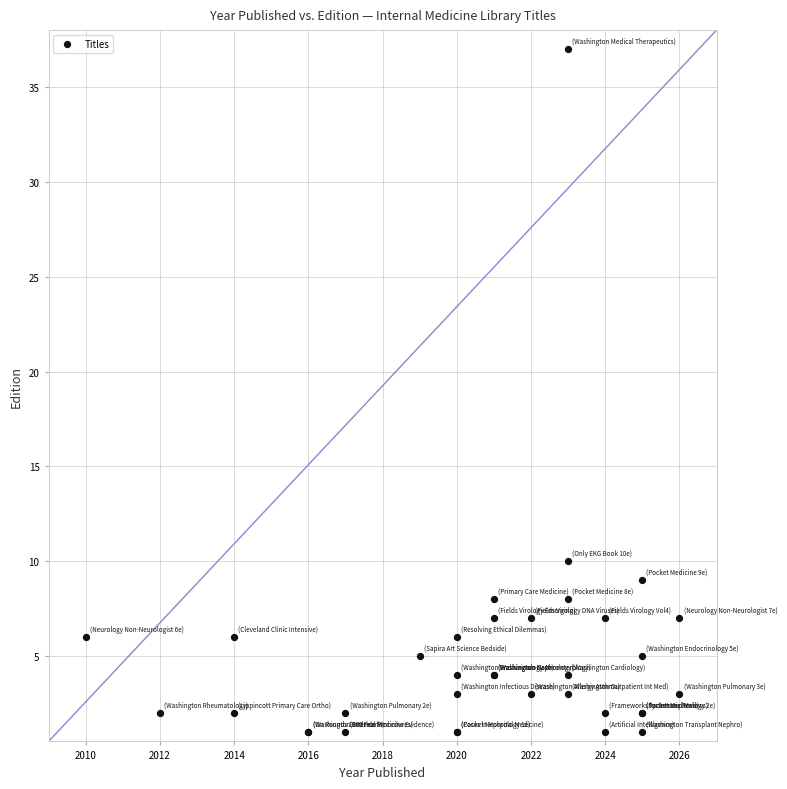

What Y value in the scatter plot is closest to 19?

10